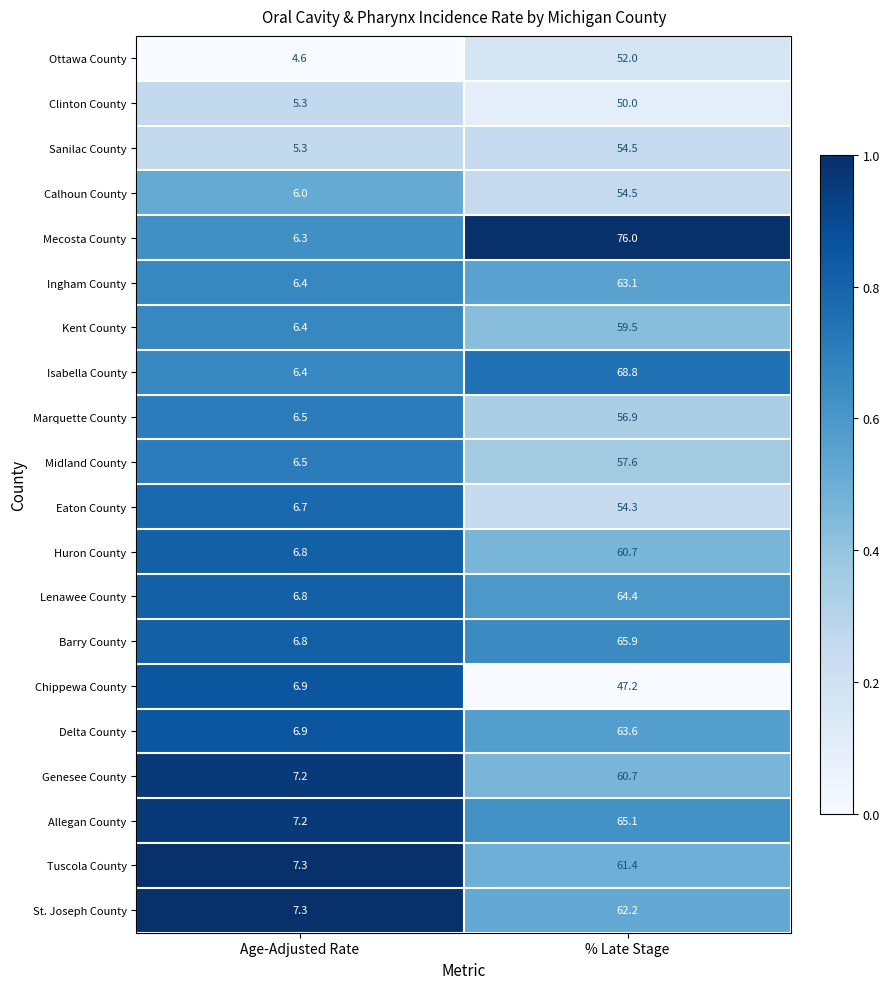

Which series has the largest range (max minus min)?

Mecosta County